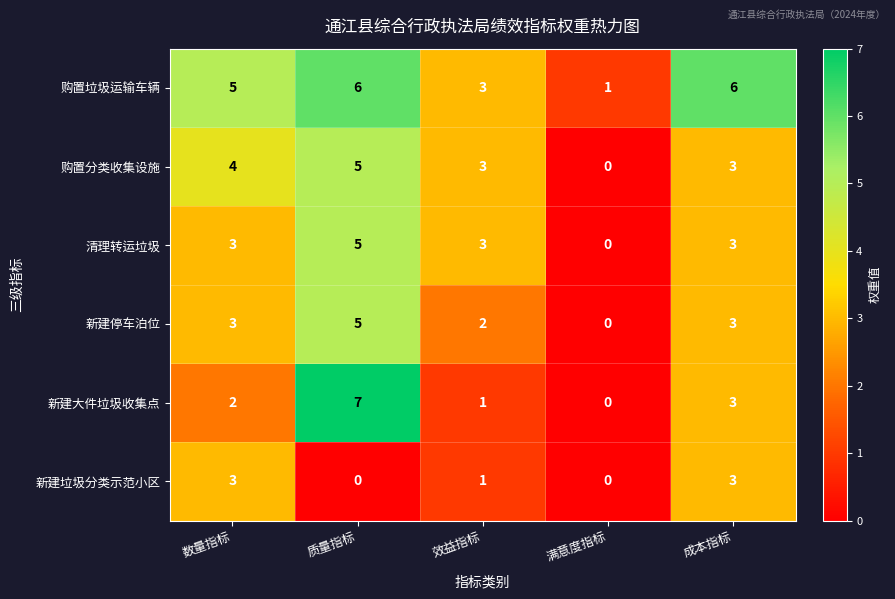

At how many categories does at least one series exceed 2?

4